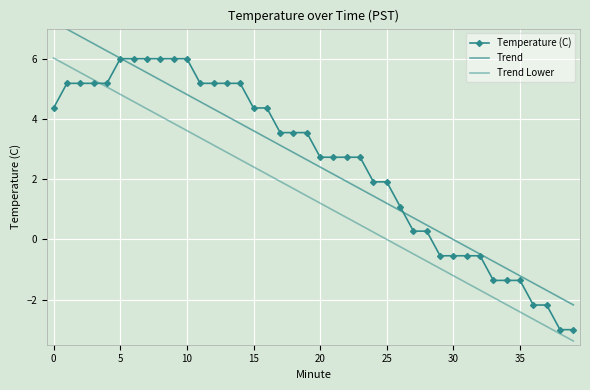

Is this an area chart (filled region under the line)?

No